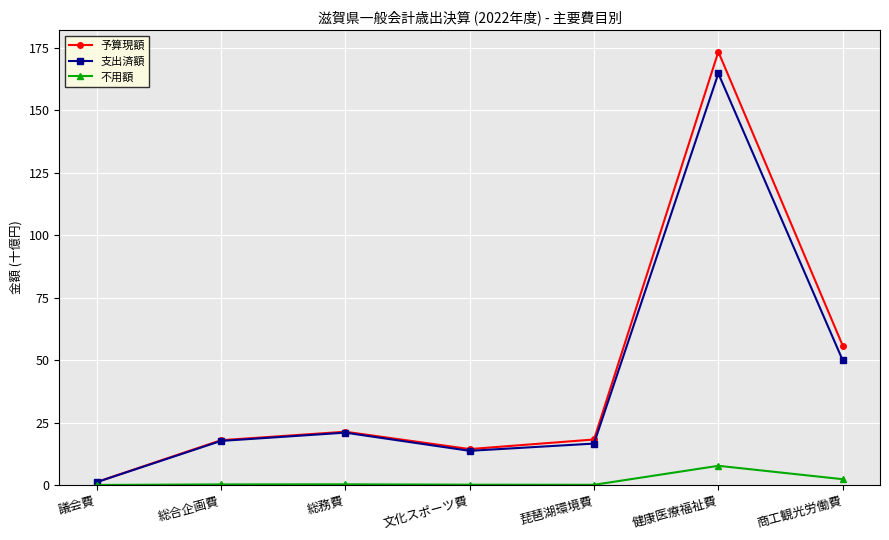

Where is 支出済額 nearest to the value 82?

商工観光労働費